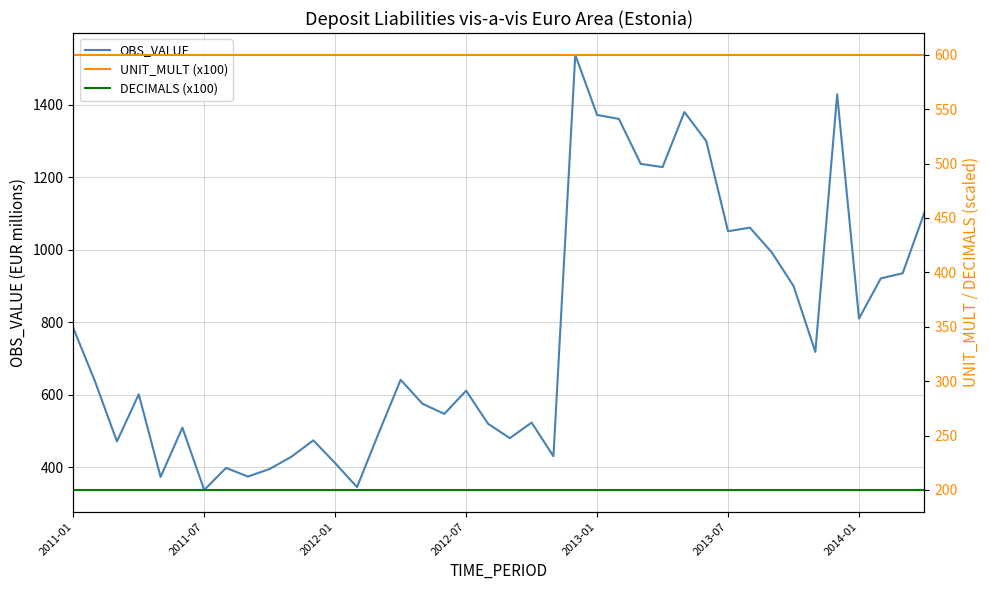

How many data points does each series have?

40